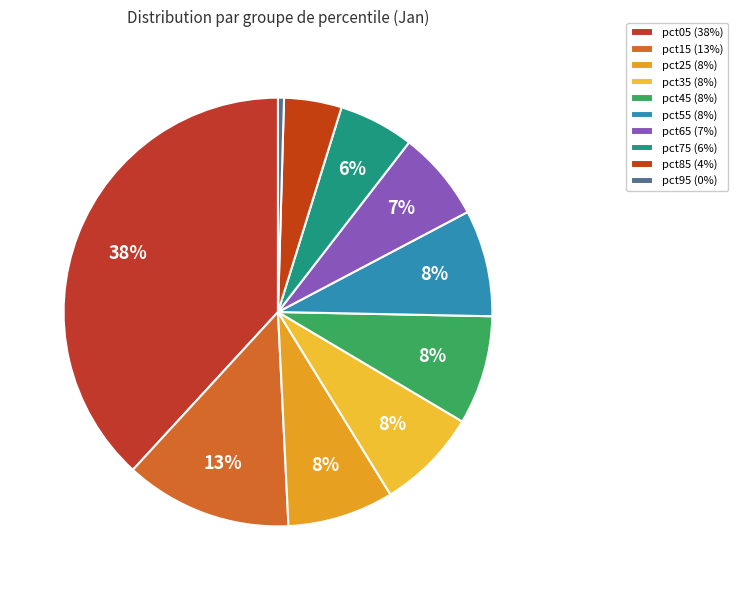

The pct75 slice represents 19% of the pie. True or false?

False